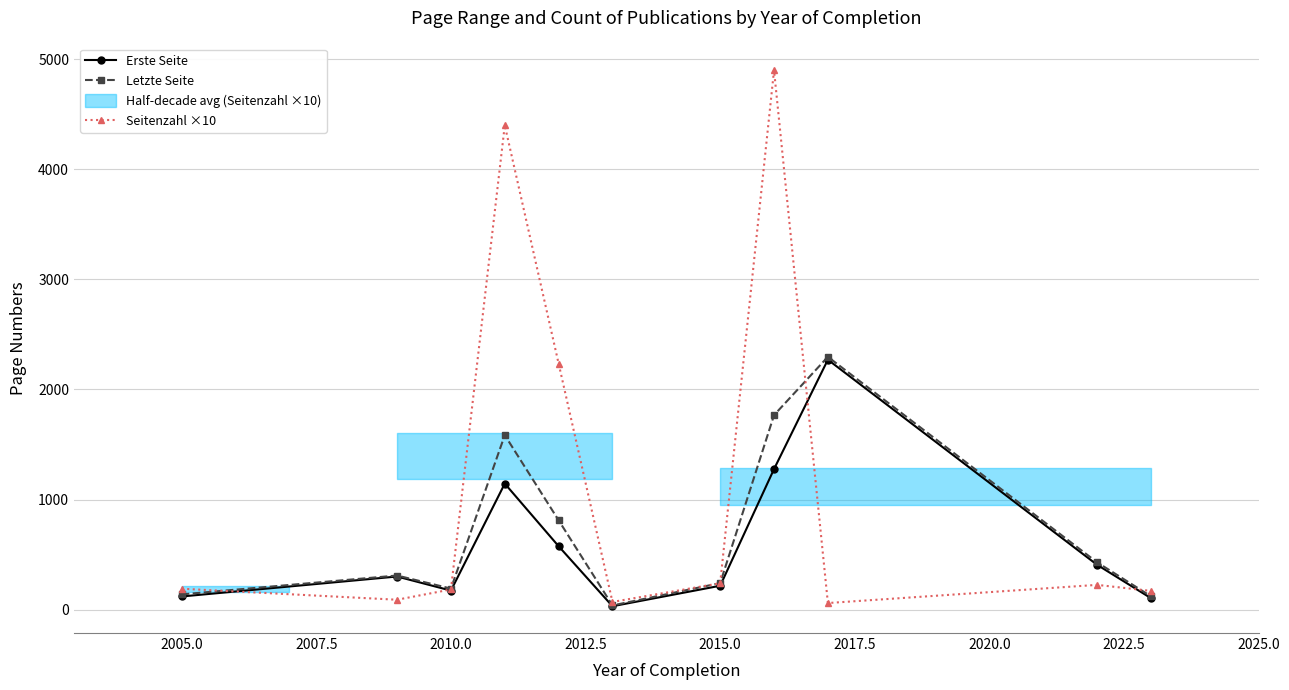

In Erste Seite, how many points are lower than both neighbors (excluding endpoints)?

2